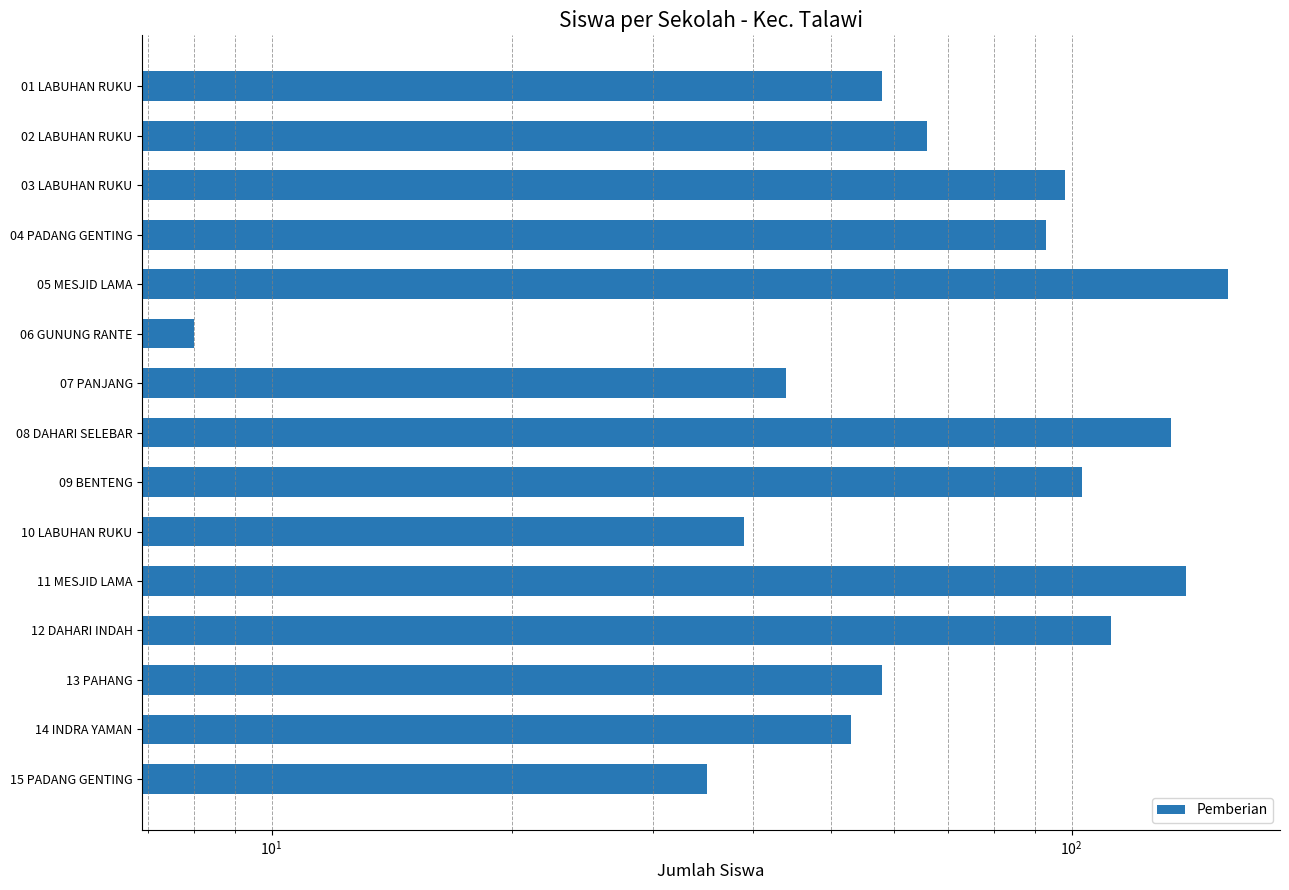

What is the value of the 7th bar from the left?

44